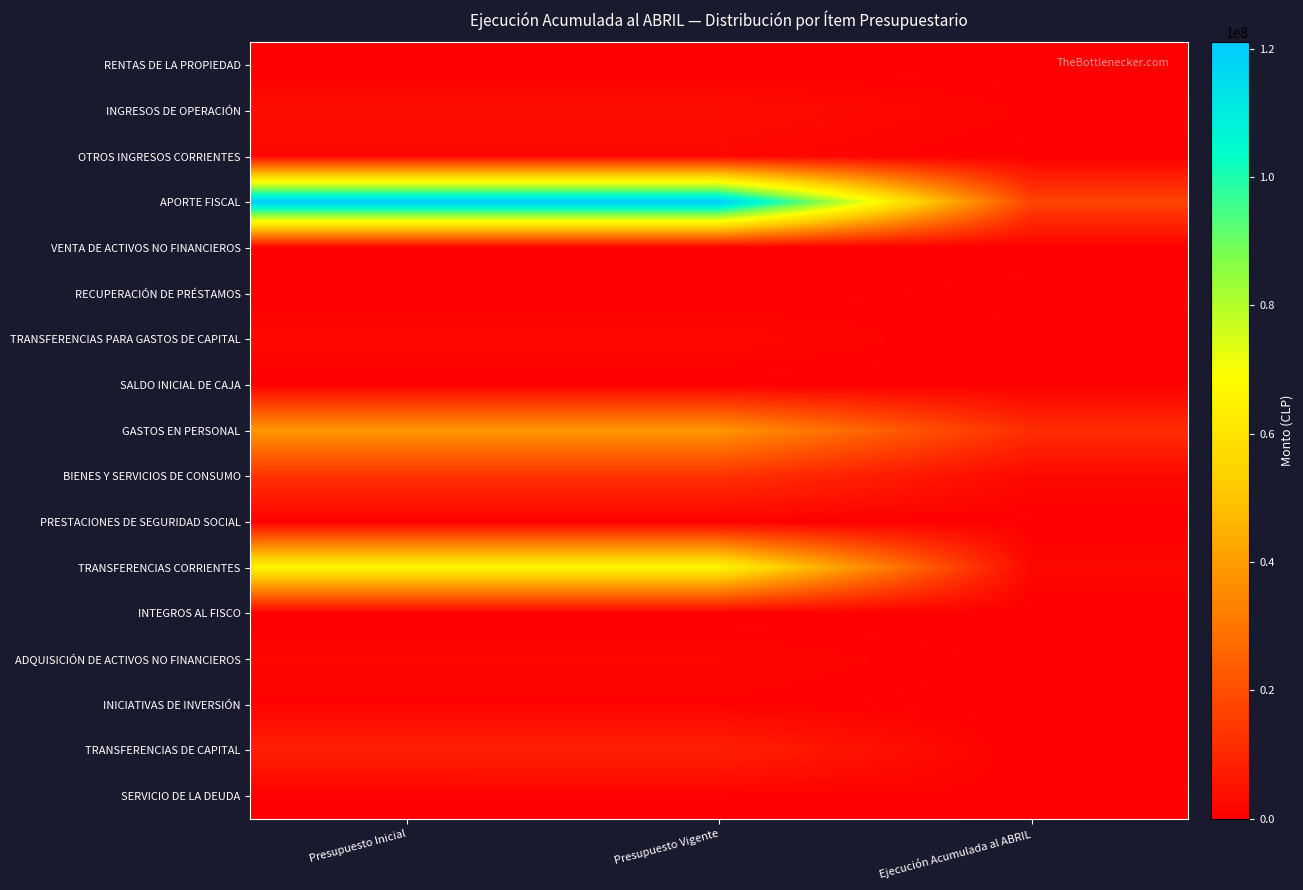

Reading right to left, what are all the values shown in this chart?

RENTAS DE LA PROPIEDAD: Ejecución Acumulada al ABRIL=31085	Presupuesto Vigente=154500	Presupuesto Inicial=154500
INGRESOS DE OPERACIÓN: Ejecución Acumulada al ABRIL=852276	Presupuesto Vigente=3291298	Presupuesto Inicial=3291298
OTROS INGRESOS CORRIENTES: Ejecución Acumulada al ABRIL=169113	Presupuesto Vigente=1972448	Presupuesto Inicial=1972448
APORTE FISCAL: Ejecución Acumulada al ABRIL=17296629	Presupuesto Vigente=120938004	Presupuesto Inicial=120938004
VENTA DE ACTIVOS NO FINANCIEROS: Ejecución Acumulada al ABRIL=7809	Presupuesto Vigente=25965	Presupuesto Inicial=25965
RECUPERACIÓN DE PRÉSTAMOS: Ejecución Acumulada al ABRIL=822165	Presupuesto Vigente=0	Presupuesto Inicial=0
TRANSFERENCIAS PARA GASTOS DE CAPITAL: Ejecución Acumulada al ABRIL=0	Presupuesto Vigente=2200673	Presupuesto Inicial=2200673
SALDO INICIAL DE CAJA: Ejecución Acumulada al ABRIL=0	Presupuesto Vigente=35160	Presupuesto Inicial=0
GASTOS EN PERSONAL: Ejecución Acumulada al ABRIL=11641577	Presupuesto Vigente=38222770	Presupuesto Inicial=38222770
BIENES Y SERVICIOS DE CONSUMO: Ejecución Acumulada al ABRIL=2000445	Presupuesto Vigente=12954548	Presupuesto Inicial=12954548
PRESTACIONES DE SEGURIDAD SOCIAL: Ejecución Acumulada al ABRIL=276423	Presupuesto Vigente=20	Presupuesto Inicial=20
TRANSFERENCIAS CORRIENTES: Ejecución Acumulada al ABRIL=1795300	Presupuesto Vigente=66108843	Presupuesto Inicial=66108843
INTEGROS AL FISCO: Ejecución Acumulada al ABRIL=30363	Presupuesto Vigente=10	Presupuesto Inicial=10
ADQUISICIÓN DE ACTIVOS NO FINANCIEROS: Ejecución Acumulada al ABRIL=191676	Presupuesto Vigente=1719802	Presupuesto Inicial=1719802
INICIATIVAS DE INVERSIÓN: Ejecución Acumulada al ABRIL=17330	Presupuesto Vigente=794439	Presupuesto Inicial=794439
TRANSFERENCIAS DE CAPITAL: Ejecución Acumulada al ABRIL=0	Presupuesto Vigente=8356598	Presupuesto Inicial=8356598
SERVICIO DE LA DEUDA: Ejecución Acumulada al ABRIL=777743	Presupuesto Vigente=461018	Presupuesto Inicial=425858